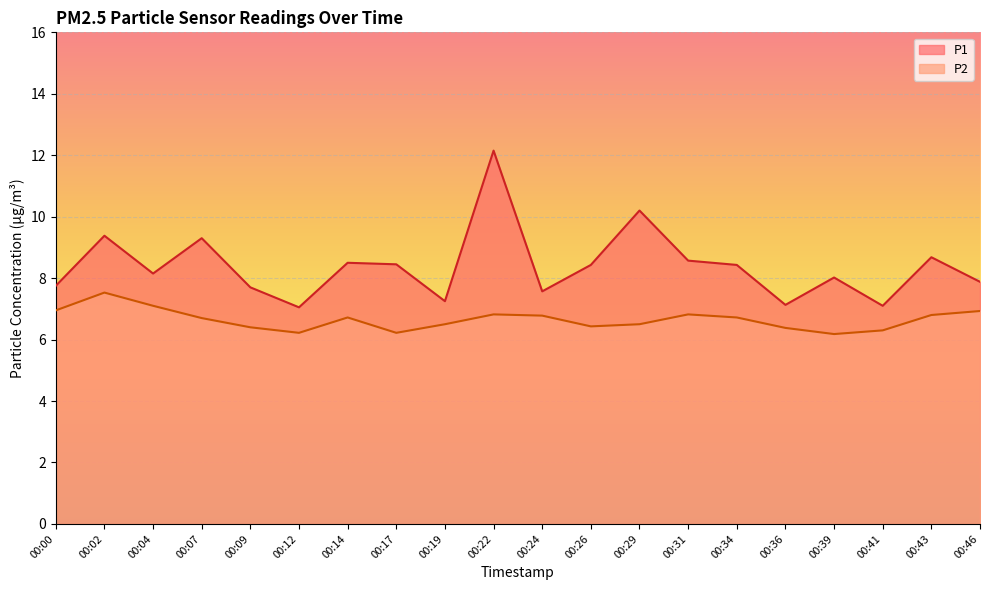

Which series has the largest range (max minus min)?

P1